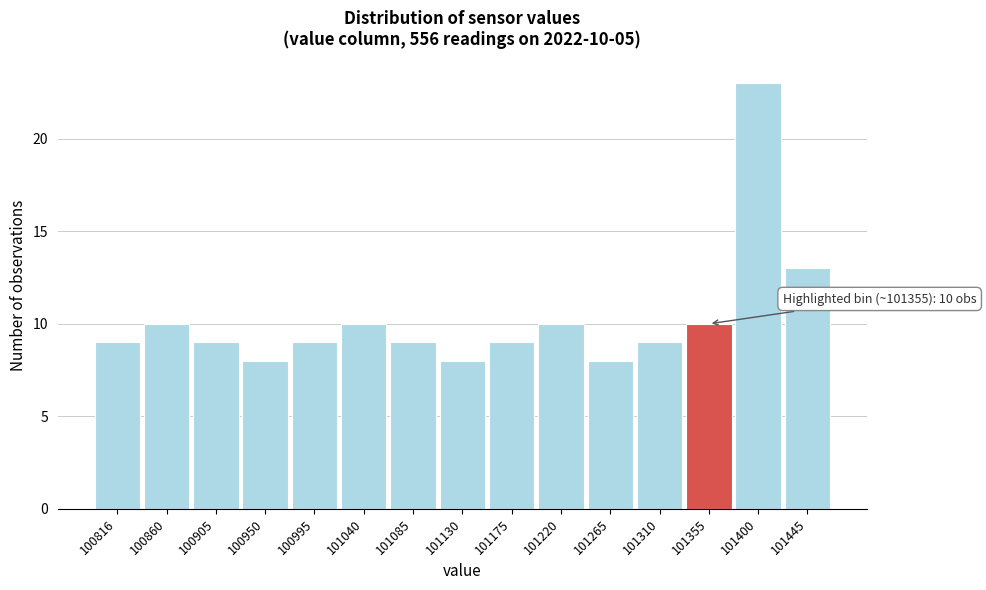

Reading left to right, transcribe all the data shown in this chart.

100816=9	100860=10	100905=9	100950=8	100995=9	101040=10	101085=9	101130=8	101175=9	101220=10	101265=8	101310=9	101355=10	101400=23	101445=13